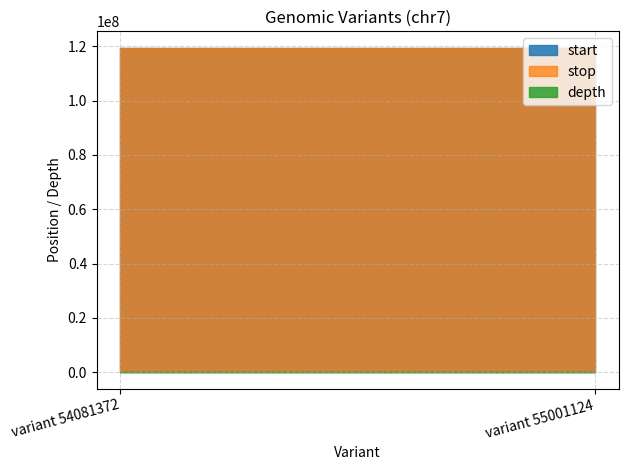

What is the maximum value for depth?

8